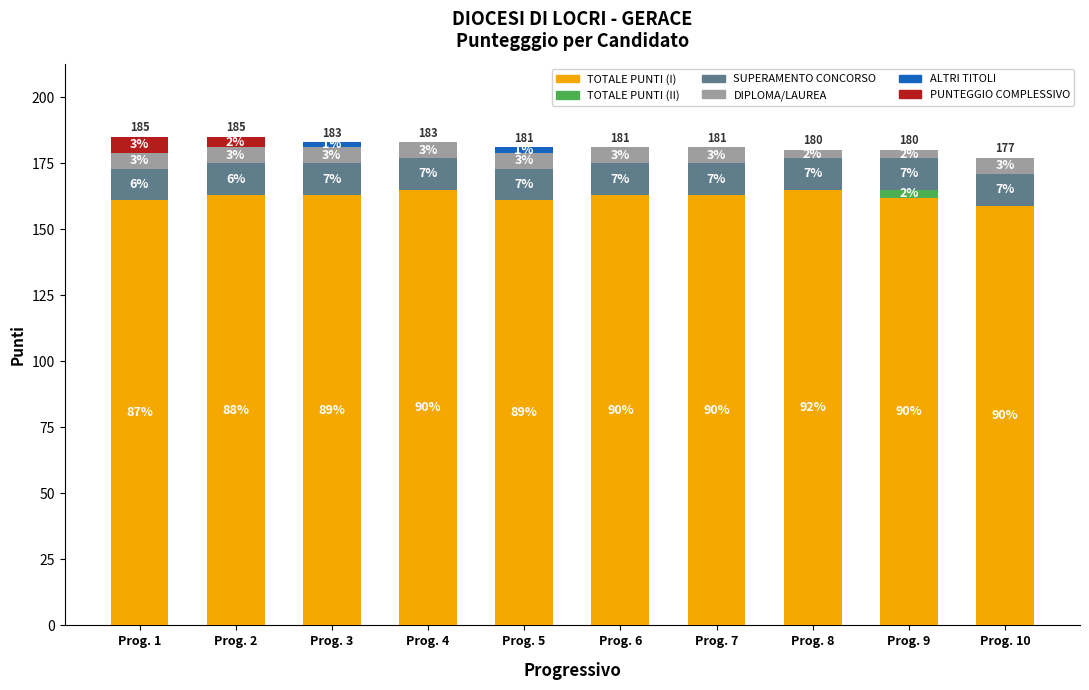

What is the average value of the PUNTEGGIO COMPLESSIVO series?

1